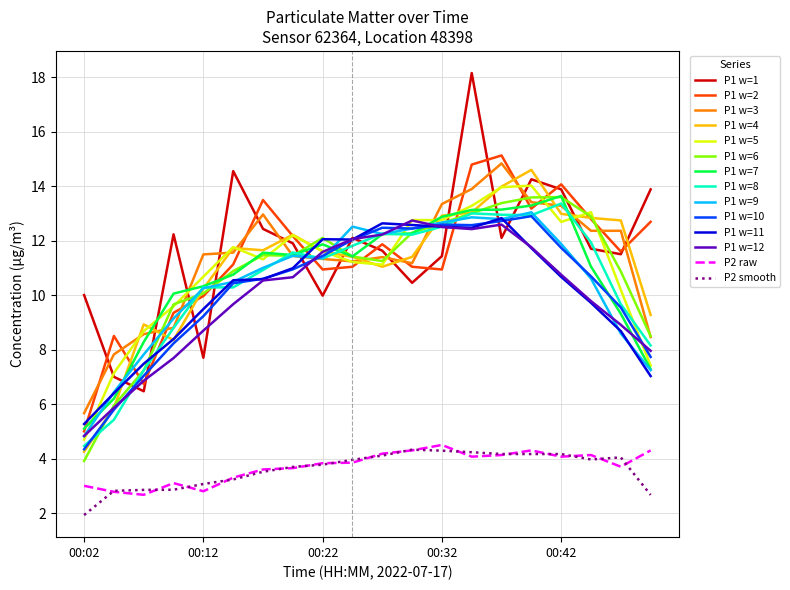

What is the maximum value for P1 w=5?

14.0